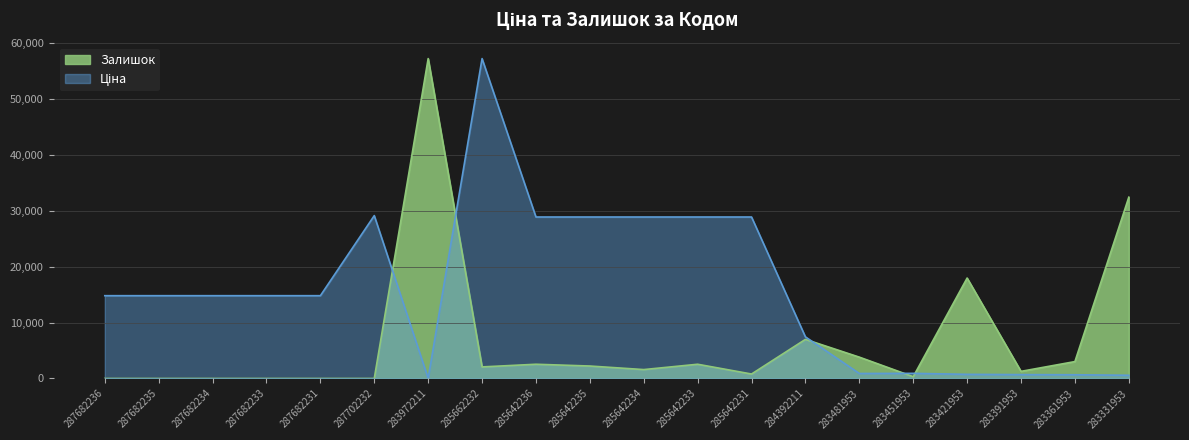

What position from the right is 283481953?

6